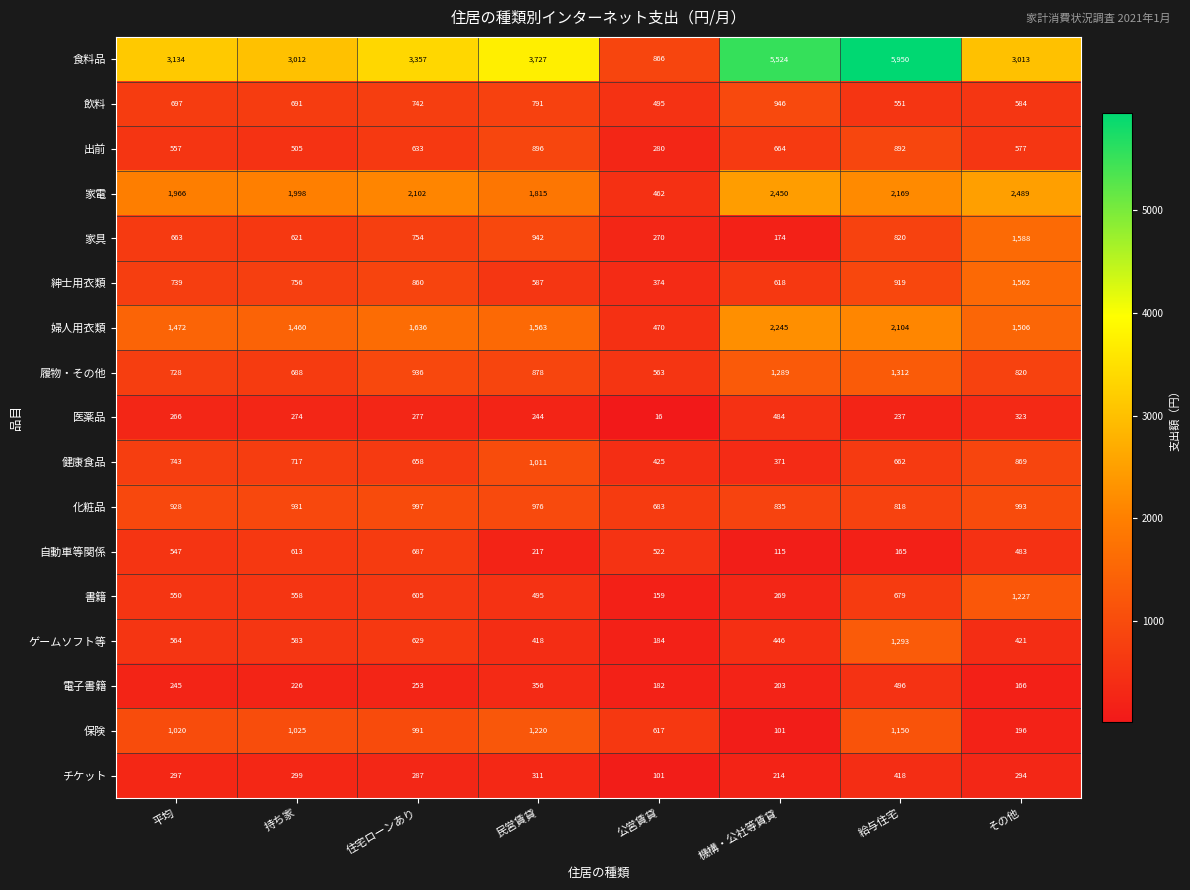

At which category is the sum across all series the highest?

給与住宅